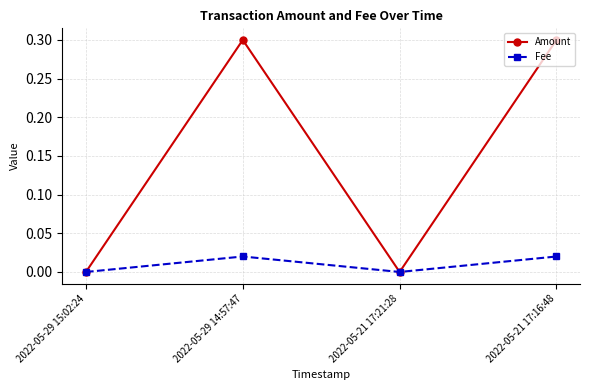

How many interior local valleys does the Fee series have?

1